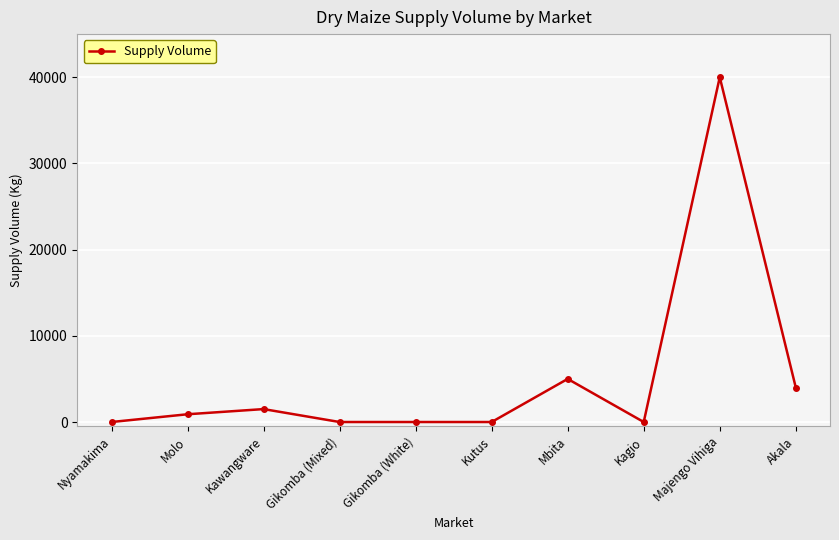

What is the maximum value shown in the chart?

40000